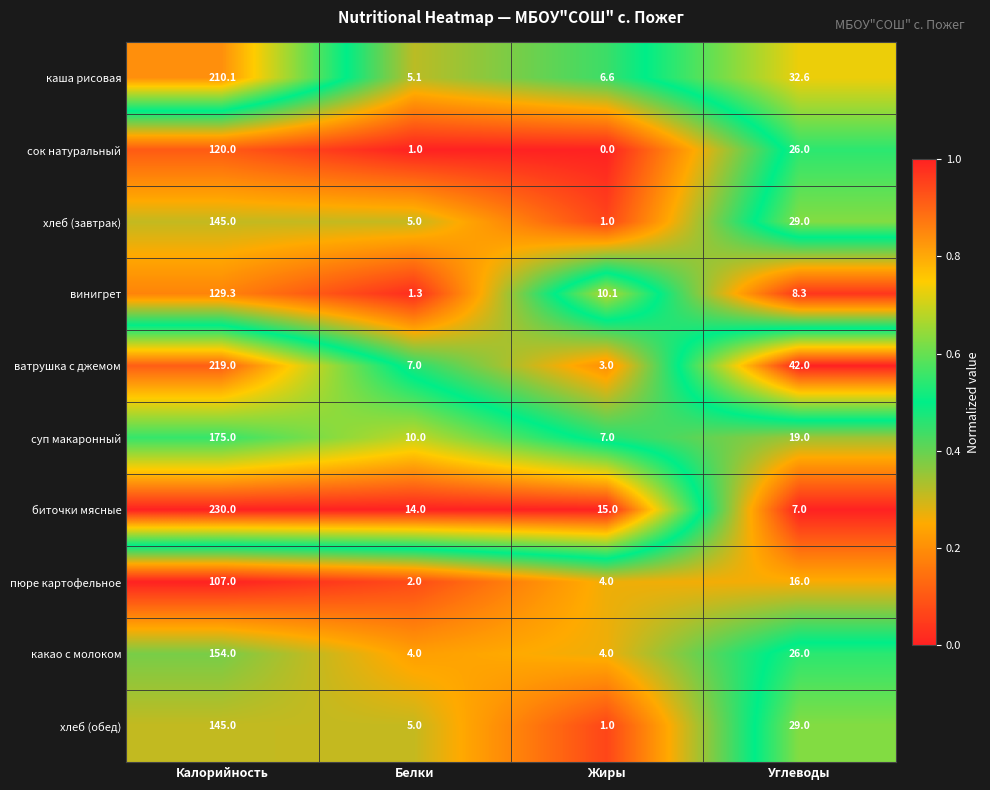

Which series has the largest range (max minus min)?

биточки мясные